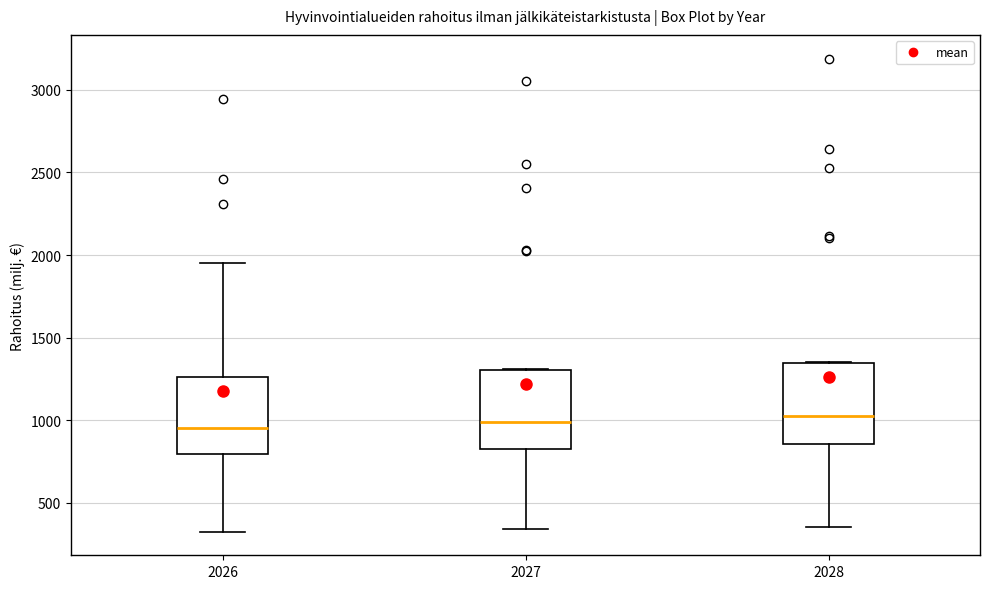

Where does the median line of the box at x = 2028 sit on the y-axis? The values are not printed on the chart, so give them approximately, as read against the axis.

1050